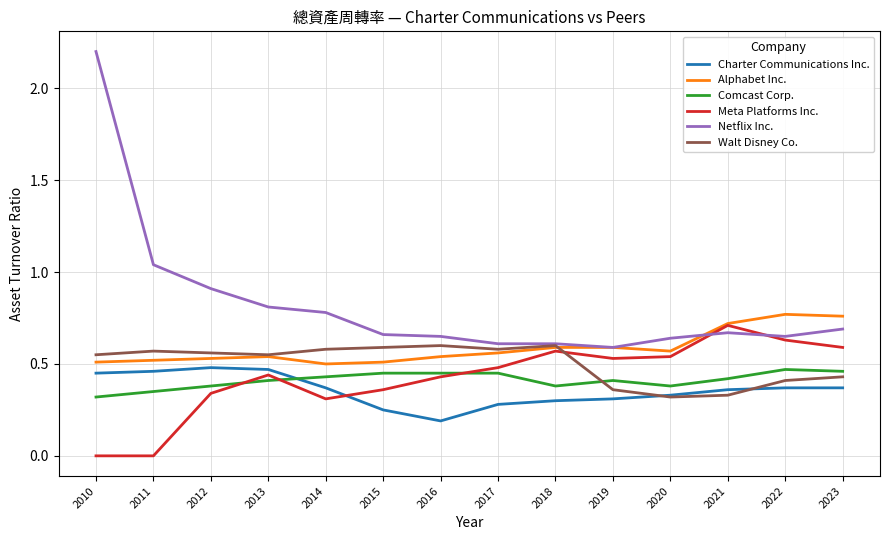

Between which two adjacent categories do Meta Platforms Inc. and Charter Communications Inc. first intersect?

2015 and 2014